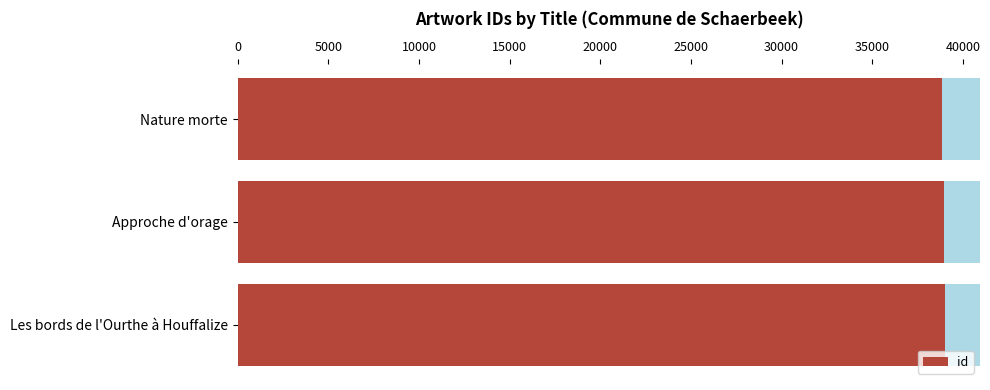

How many data points does each series have?

3